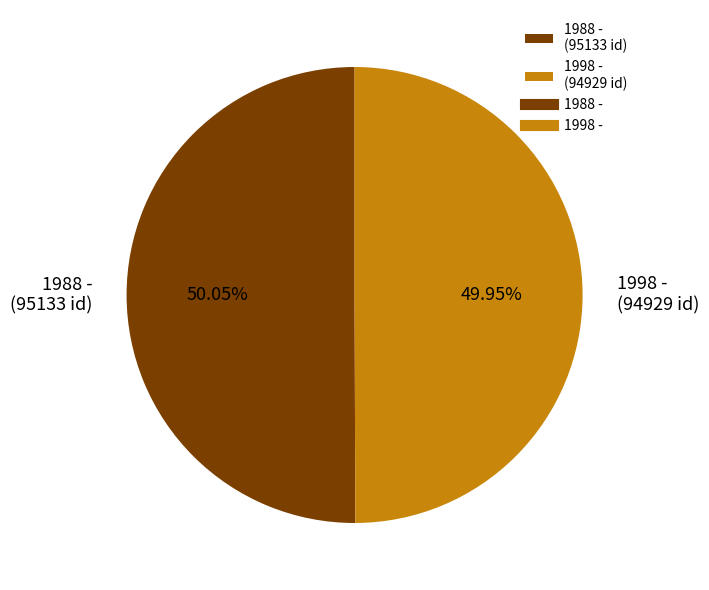

What percentage is NOT represented by 1988 -?

49.9%